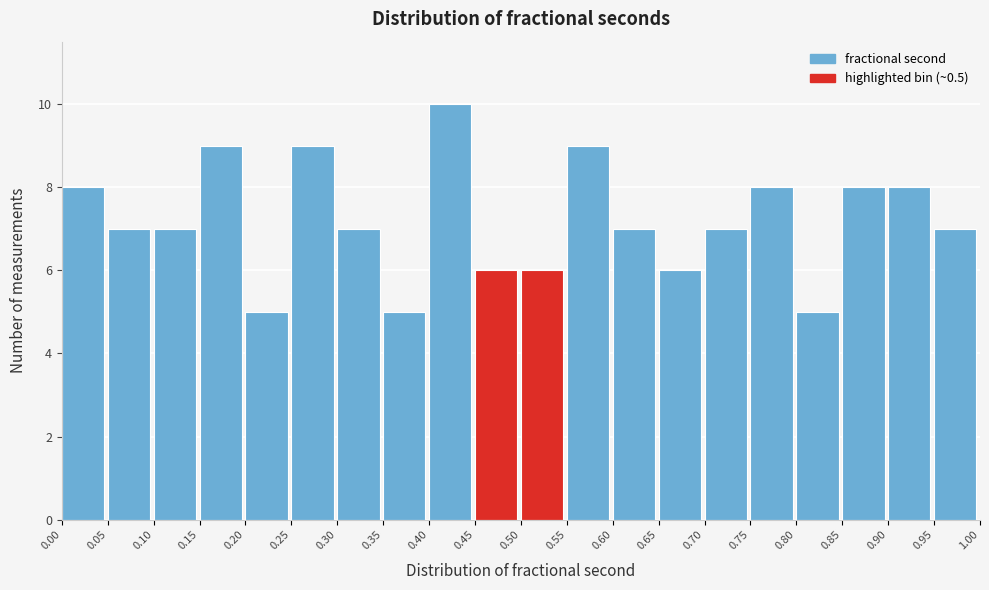

Reading left to right, transcribe this chart: for each bar, give the range it covers on the x-axis and its height. The values are not printed on the chart, so give them approximately, as read against the axis.

0.00 to 0.05: 8
0.05 to 0.10: 7
0.10 to 0.15: 7
0.15 to 0.20: 9
0.20 to 0.25: 5
0.25 to 0.30: 9
0.30 to 0.35: 7
0.35 to 0.40: 5
0.40 to 0.45: 10
0.45 to 0.50: 6
0.50 to 0.55: 6
0.55 to 0.60: 9
0.60 to 0.65: 7
0.65 to 0.70: 6
0.70 to 0.75: 7
0.75 to 0.80: 8
0.80 to 0.85: 5
0.85 to 0.90: 8
0.90 to 0.95: 8
0.95 to 1.00: 7